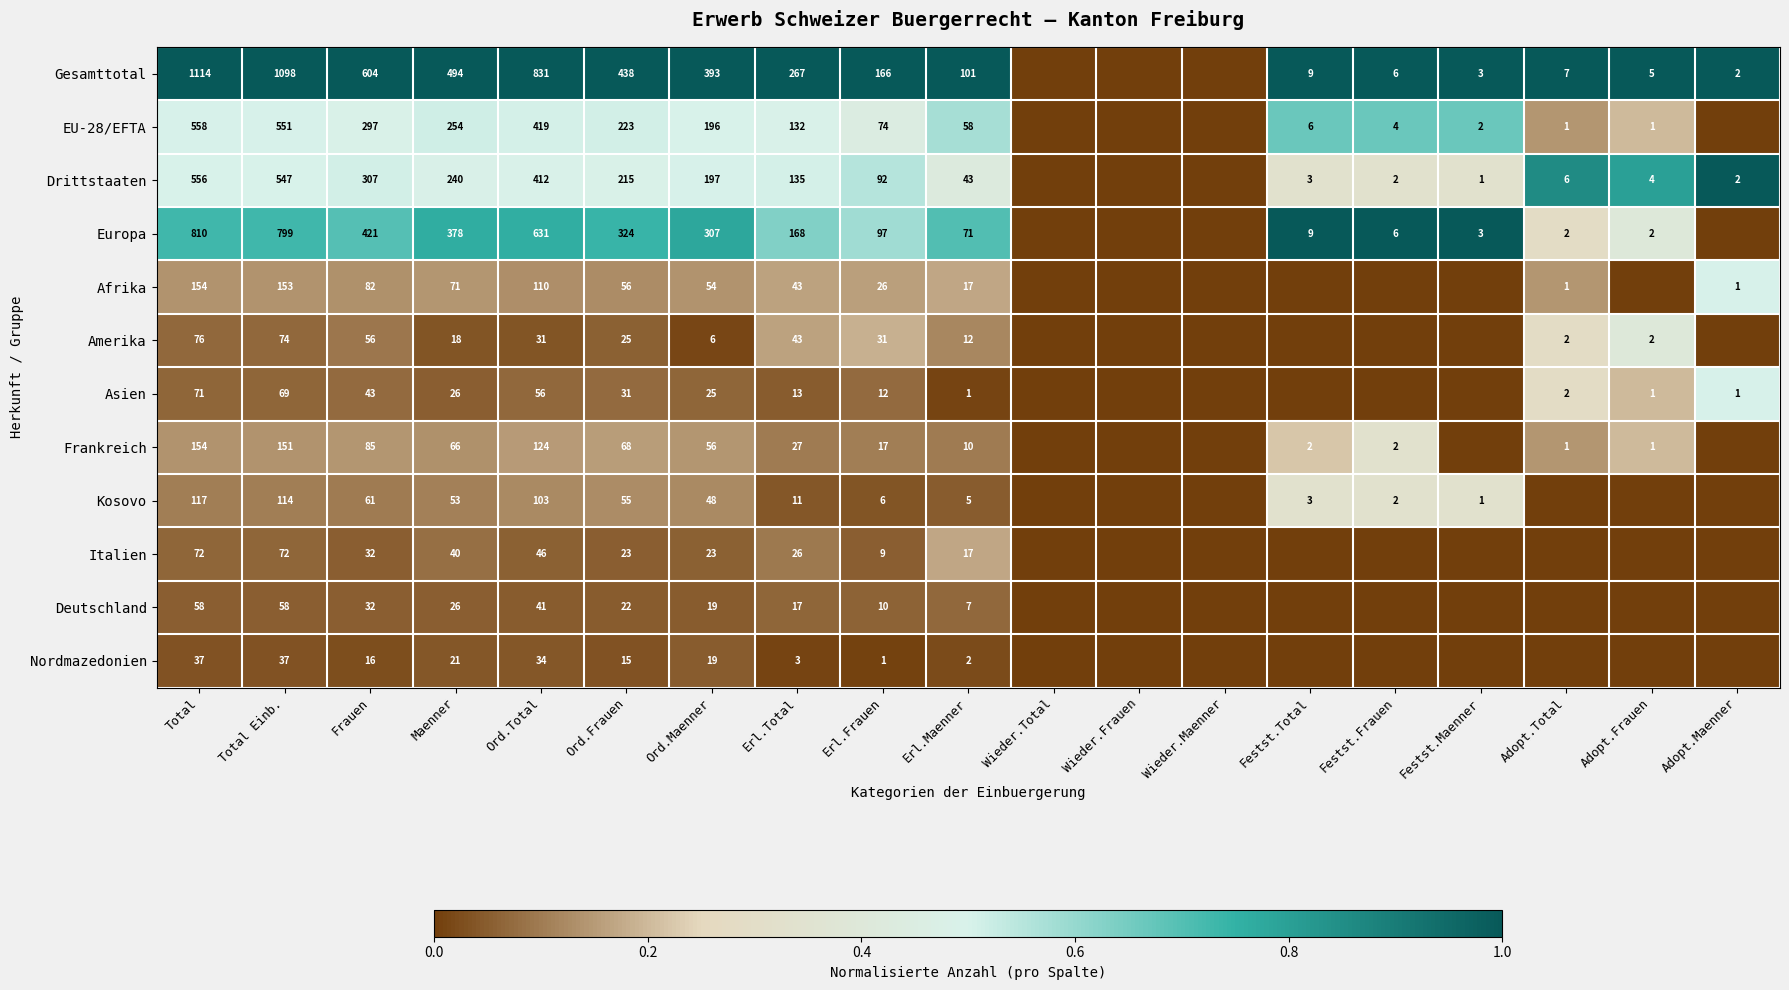

Which category has the lowest value across all series?

Wieder.Total